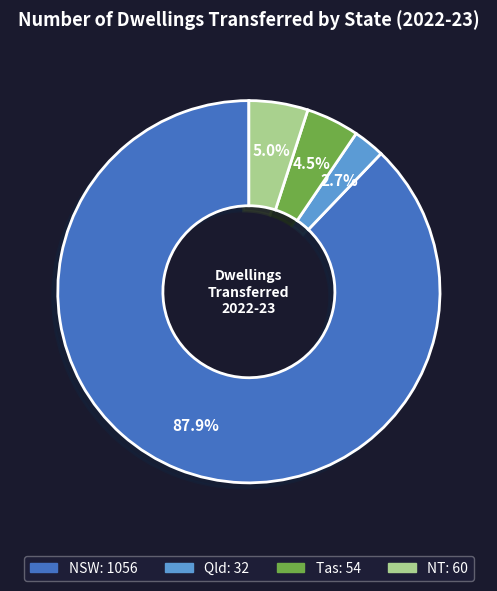

Which slice is the largest?

NSW